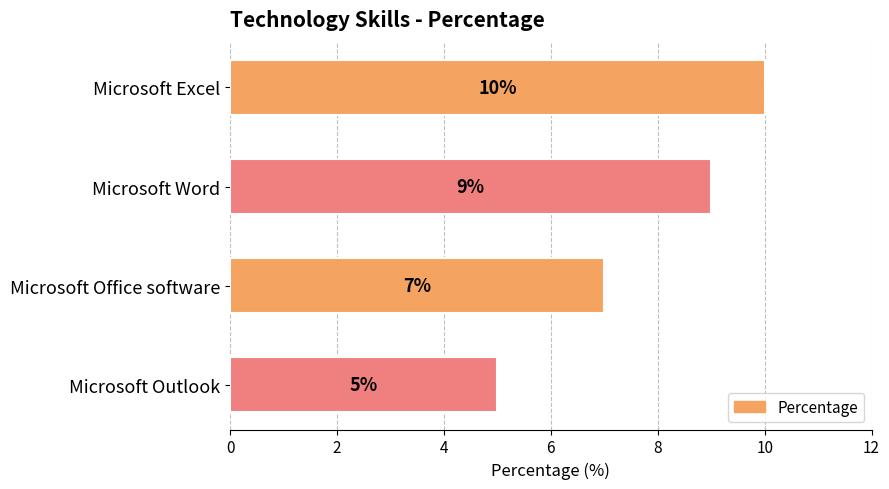

How many bars are there in total?

4